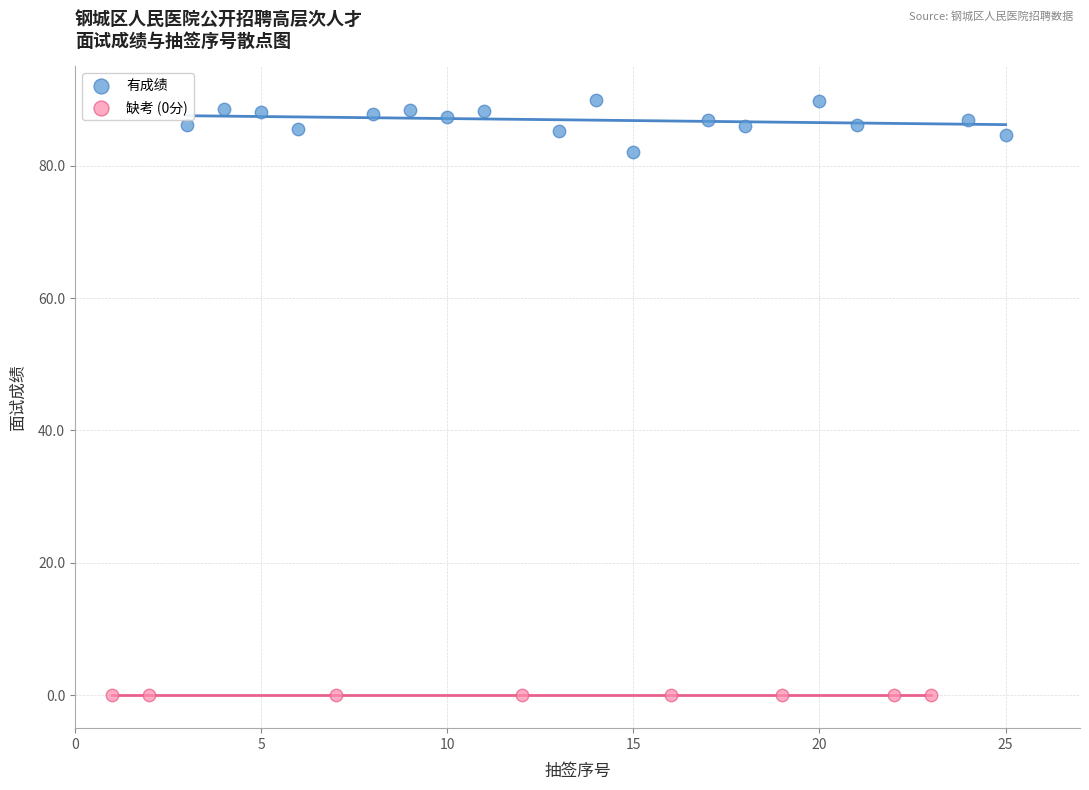

What are all the series names shown in the legend?

有成绩, 缺考 (0分)